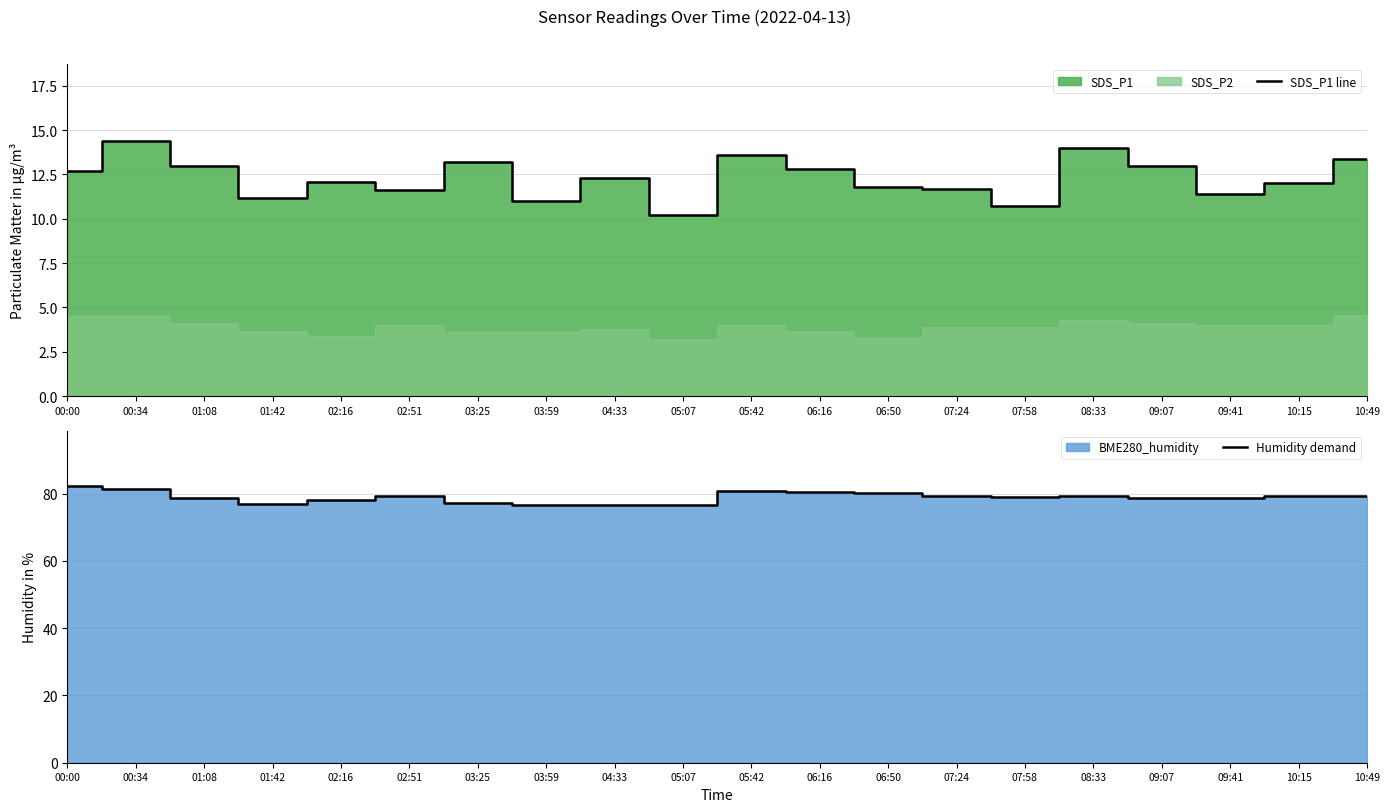

True or false: SDS_P1 line and Humidity demand intersect in this chart.

False